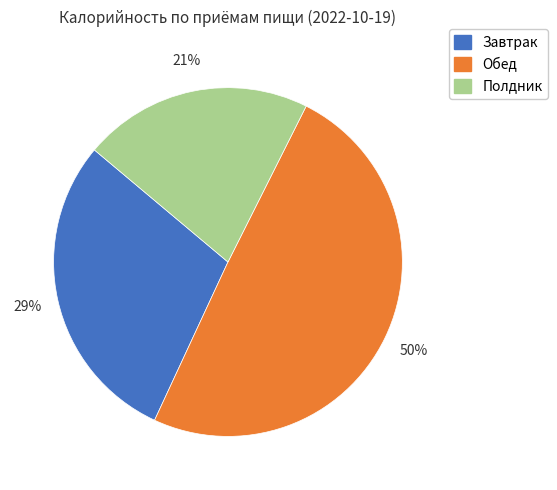

Count the number of slices in the pie.

3